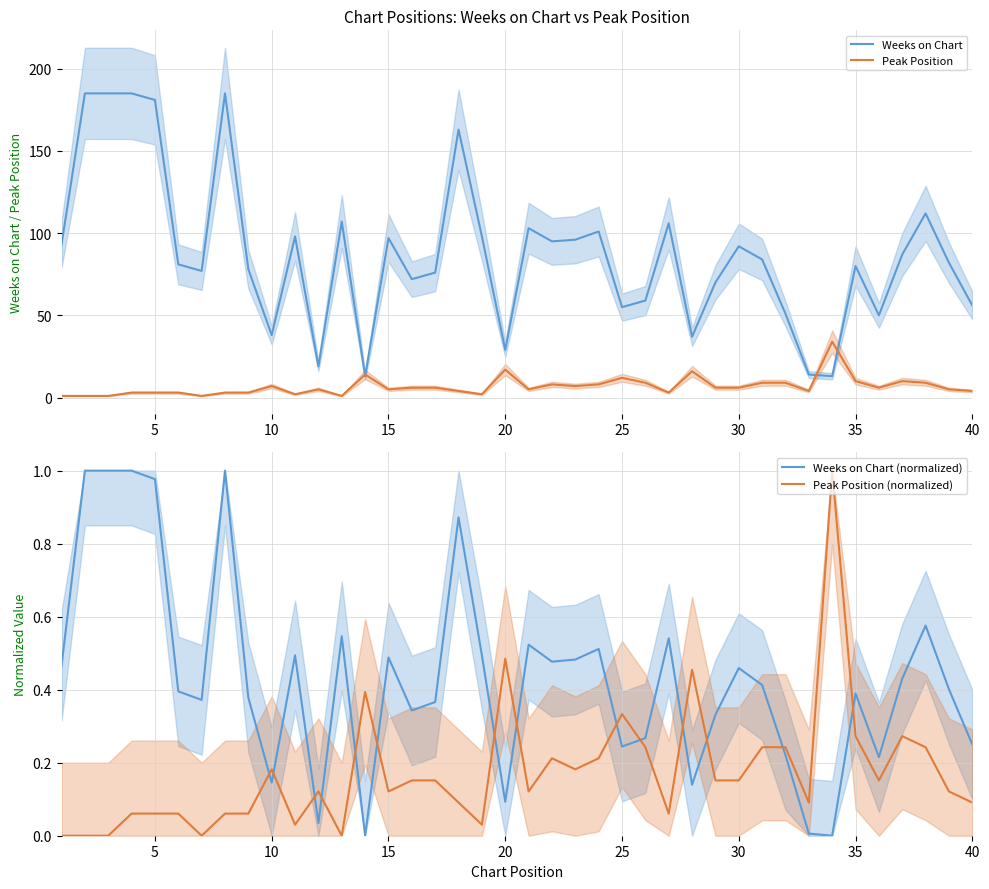

True or false: Weeks on Chart and Peak Position (normalized) intersect in this chart.

False